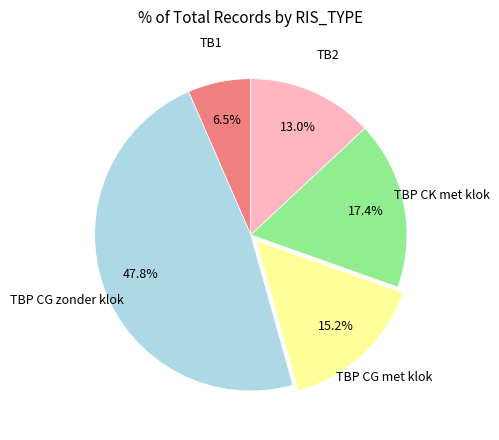

Approximately how many times larger is the value at TBP CG met klok compared to TBP CG zonder klok?

0.3